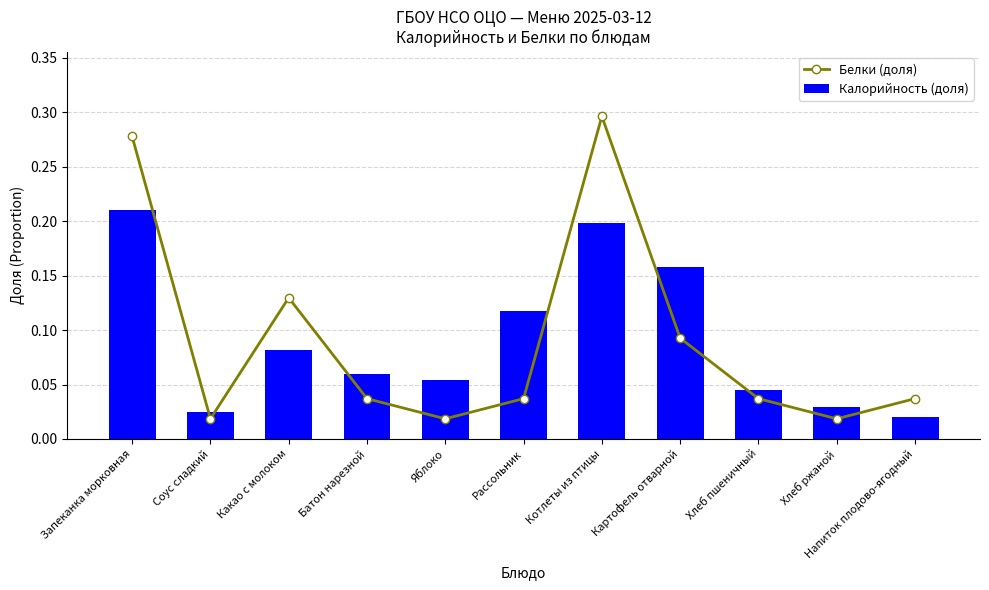

The Калорийность (доля) series shows 0.1 at Яблоко. True or false?

False